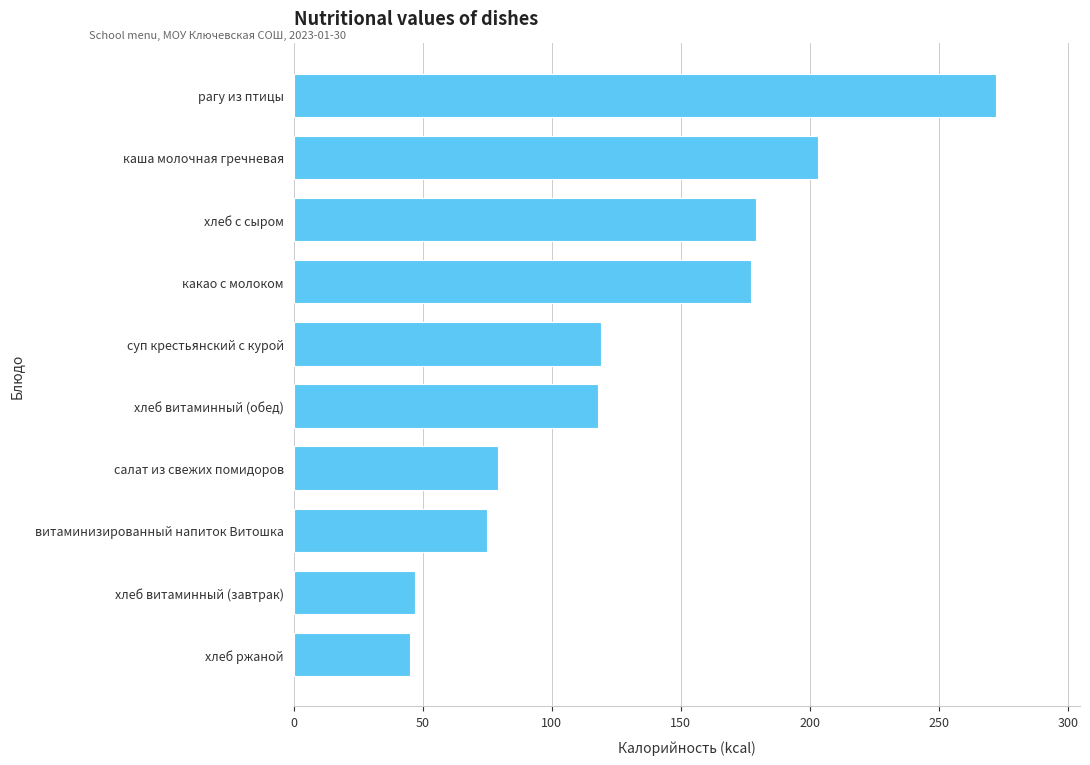

Which label corresponds to the largest value in the chart?

рагу из птицы